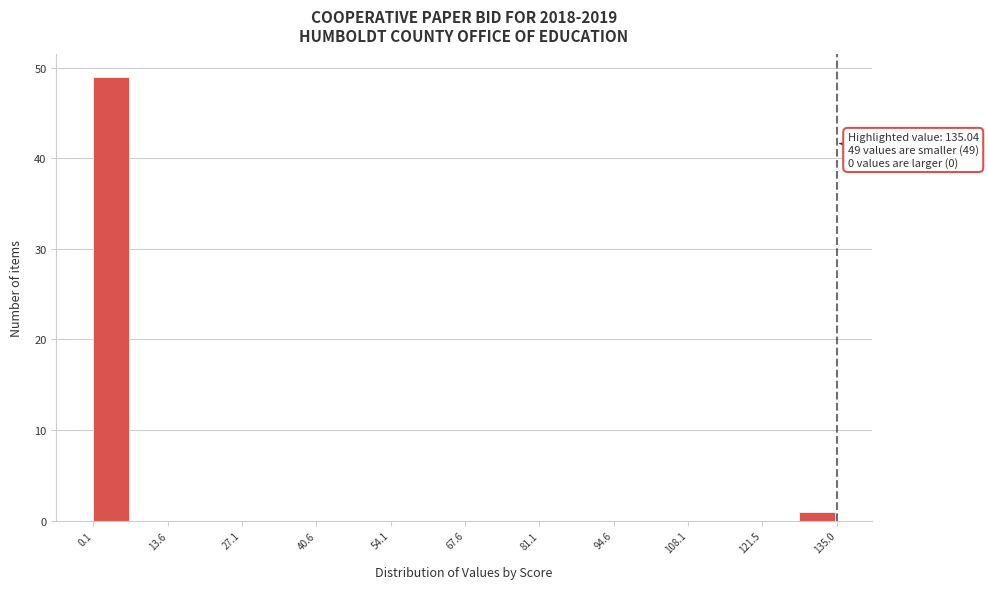

Around what value on the x-axis is the tallest bar? Give the approximate position of its centre, as read against the axis.

4